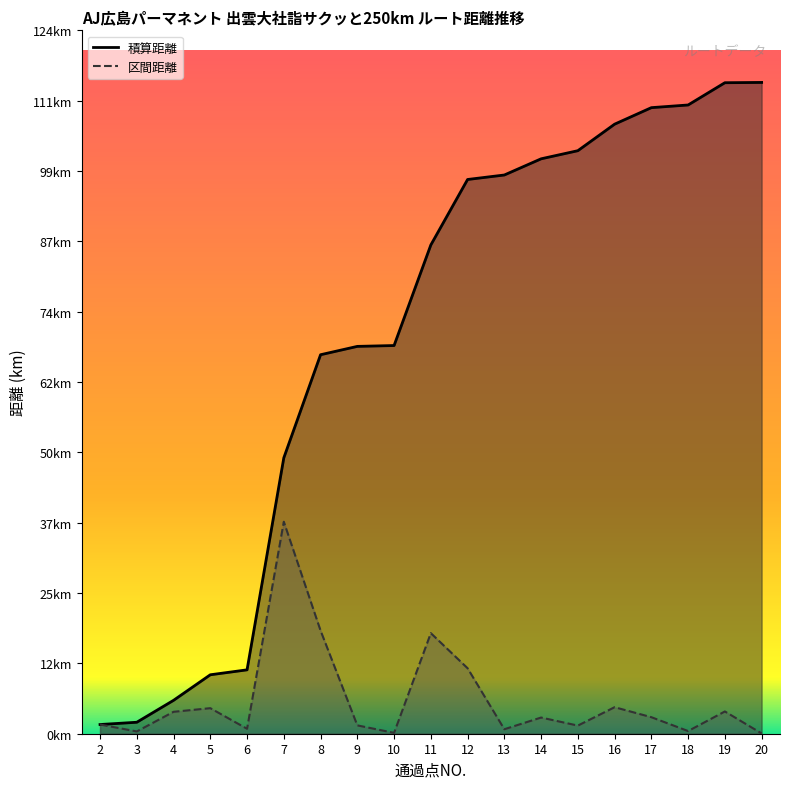

Where does the 積算距離 series first go above 86?

11